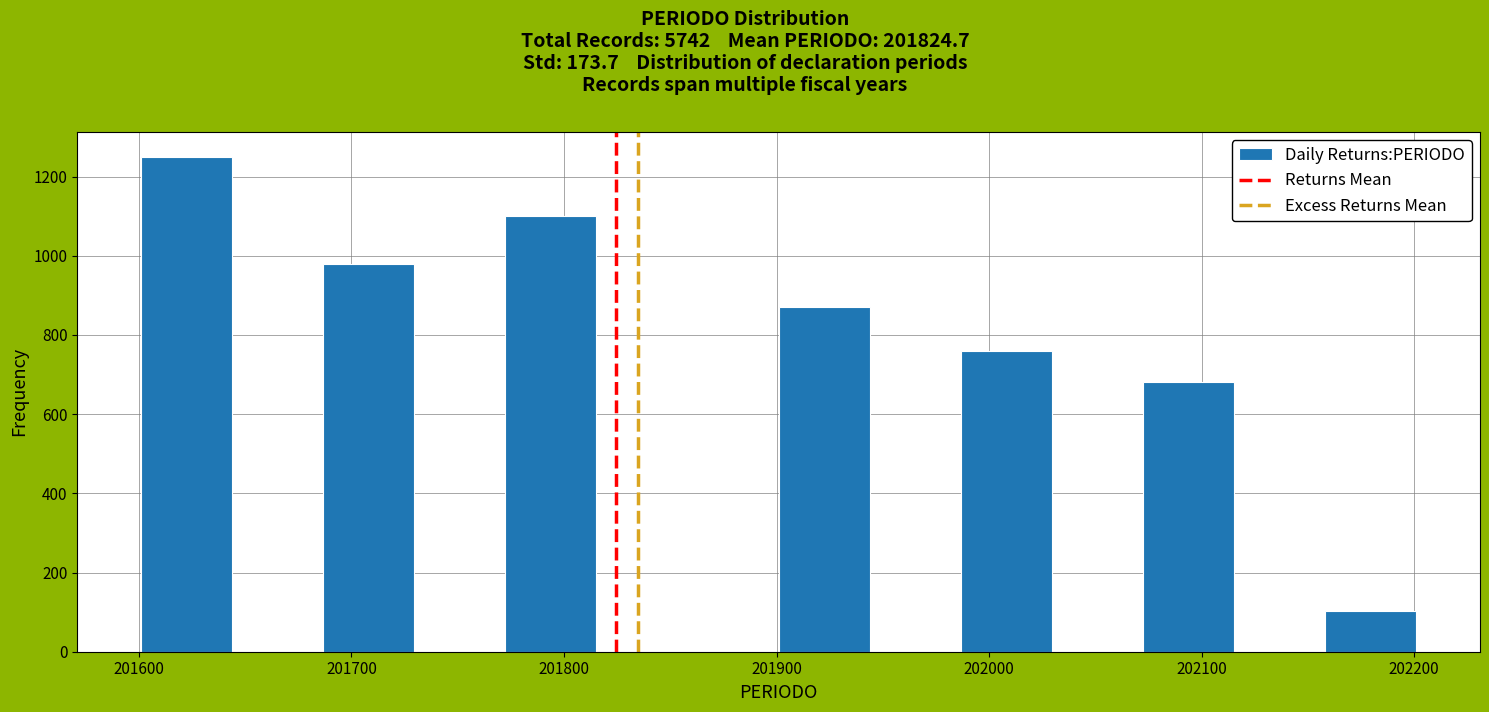

What is the height of the bar covering 201690 to 201730 on the x-axis? Neither the bar edges nor the heights are printed on the chart, so give them approximately, as read against the axes.

980